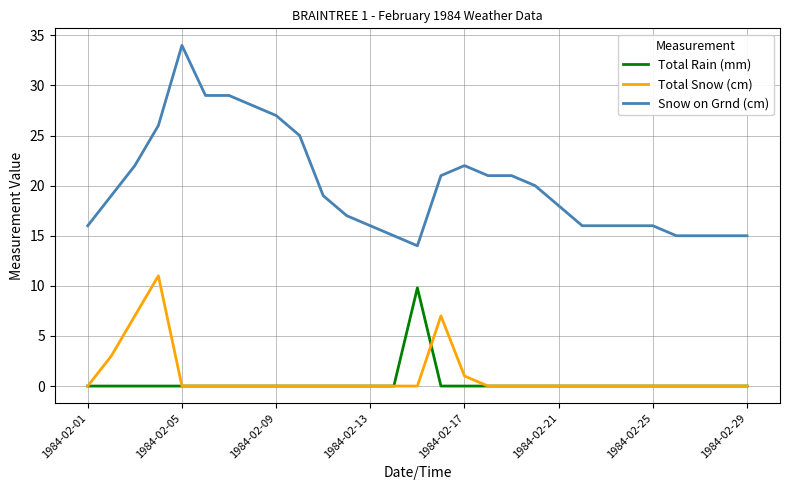

Reading left to right, extract all data points from this chart.

Total Rain (mm): 0.0	0.0	0.0	0.0	0.0	0.0	0.0	0.0	0.0	0.0	0.0	0.0	0.0	0.0	9.8	0.0	0.0	0.0	0.0	0.0	0.0	0.0	0.0	0.0	0.0	0.0	0.0	0.0	0.0
Total Snow (cm): 0.0	3.0	7.0	11.0	0.0	0.0	0.0	0.0	0.0	0.0	0.0	0.0	0.0	0.0	0.0	7.0	1.0	0.0	0.0	0.0	0.0	0.0	0.0	0.0	0.0	0.0	0.0	0.0	0.0
Snow on Grnd (cm): 16.0	19.0	22.0	26.0	34.0	29.0	29.0	28.0	27.0	25.0	19.0	17.0	16.0	15.0	14.0	21.0	22.0	21.0	21.0	20.0	18.0	16.0	16.0	16.0	16.0	15.0	15.0	15.0	15.0